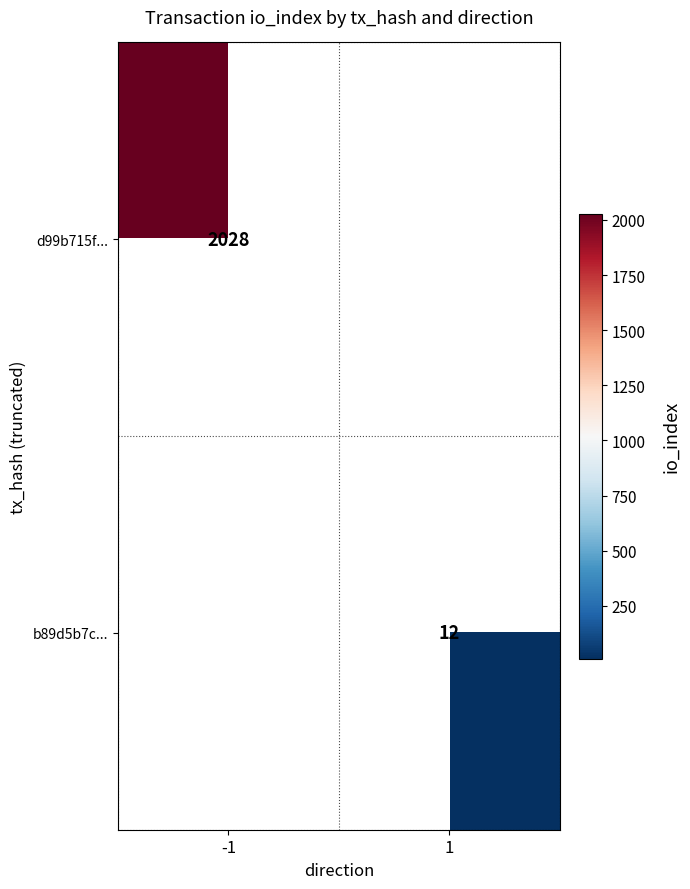

True or false: d99b715f... has a value of 416 at -1.

False